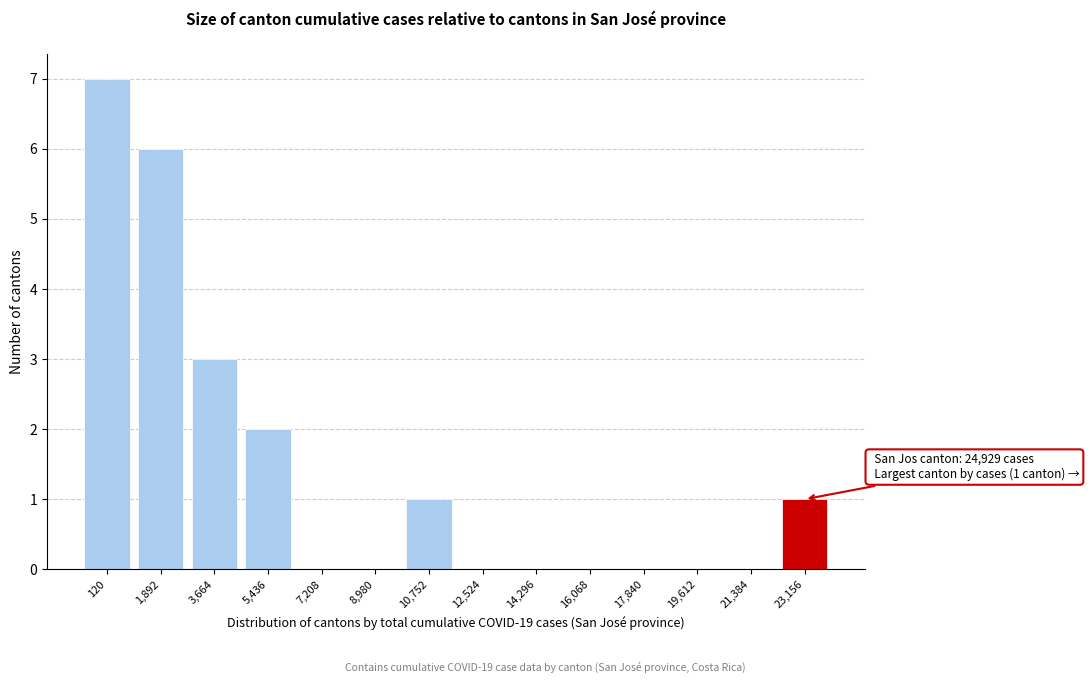

Reading right to left, extract all data points from this chart.

23,156=1	21,384=0	19,612=0	17,840=0	16,068=0	14,296=0	12,524=0	10,752=1	8,980=0	7,208=0	5,436=2	3,664=3	1,892=6	120=7